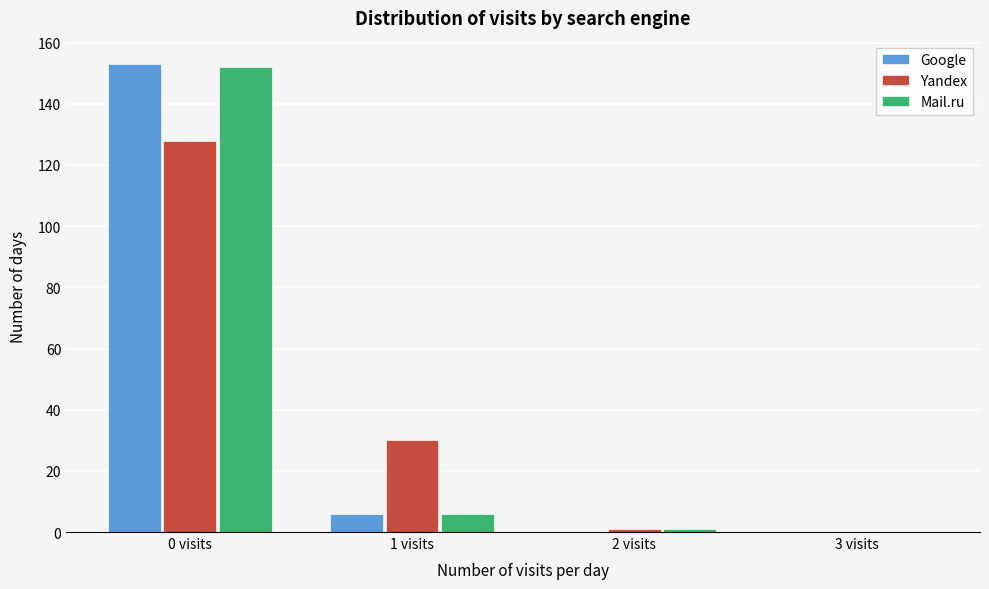

Reading left to right, what are all the values shown in this chart?

Google: 0 visits=153	1 visits=6	2 visits=0	3 visits=0
Yandex: 0 visits=128	1 visits=30	2 visits=1	3 visits=0
Mail.ru: 0 visits=152	1 visits=6	2 visits=1	3 visits=0